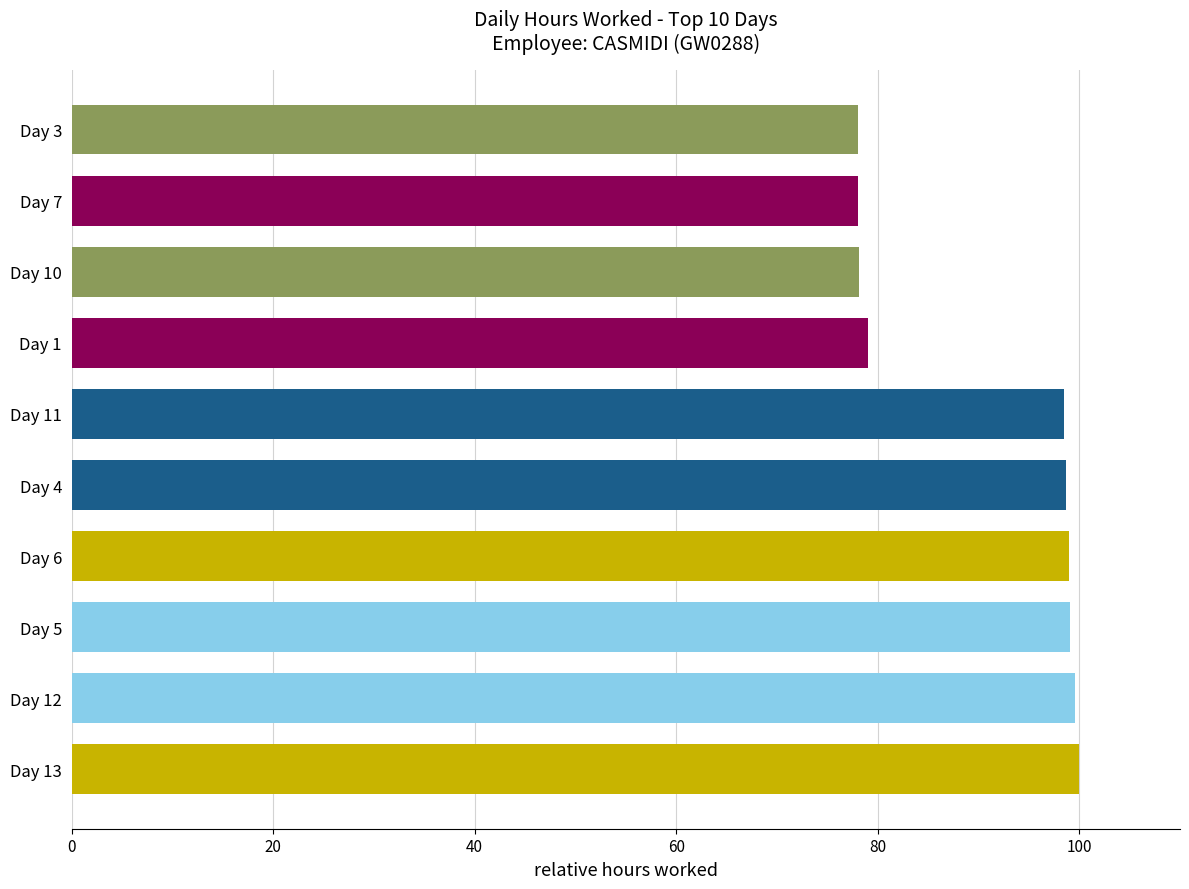

What is the maximum value shown in the chart?

100.0